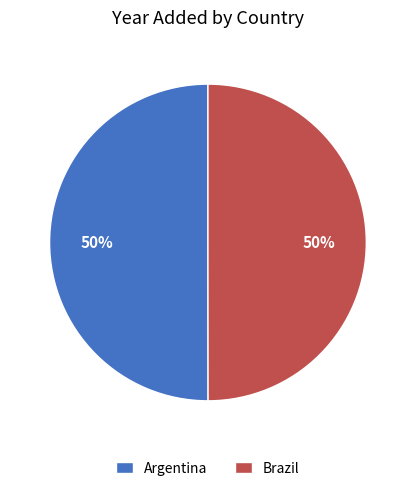

True or false: Argentina accounts for 50% of the total.

True